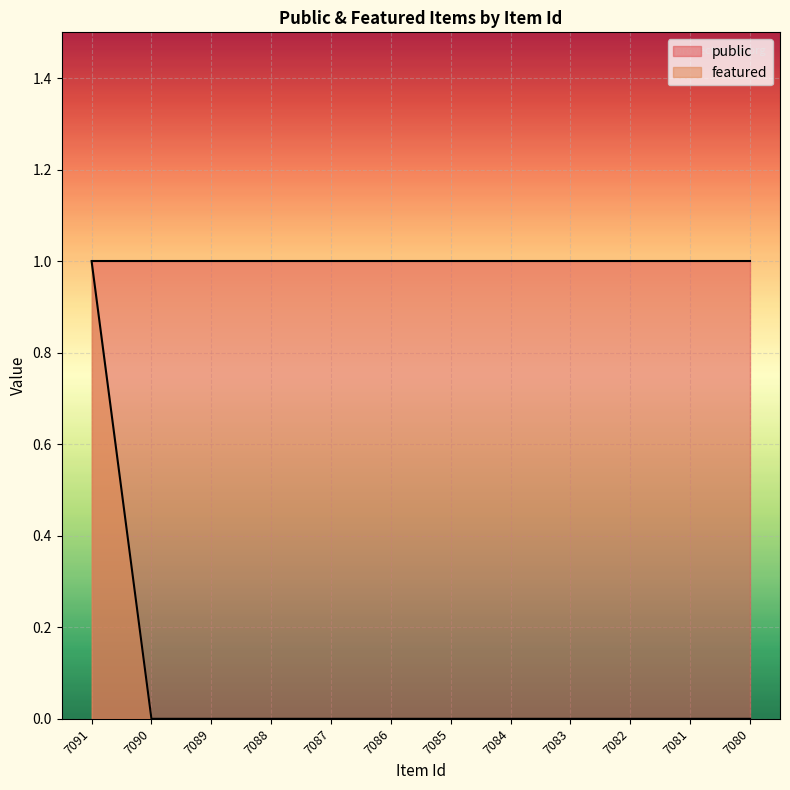

List the labels in order of value, largest first.

7091, 7090, 7089, 7088, 7087, 7086, 7085, 7084, 7083, 7082, 7081, 7080